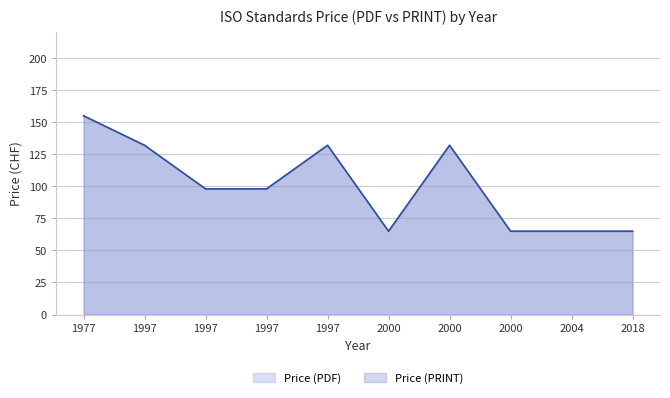

Does the chart have visible grid lines?

Yes